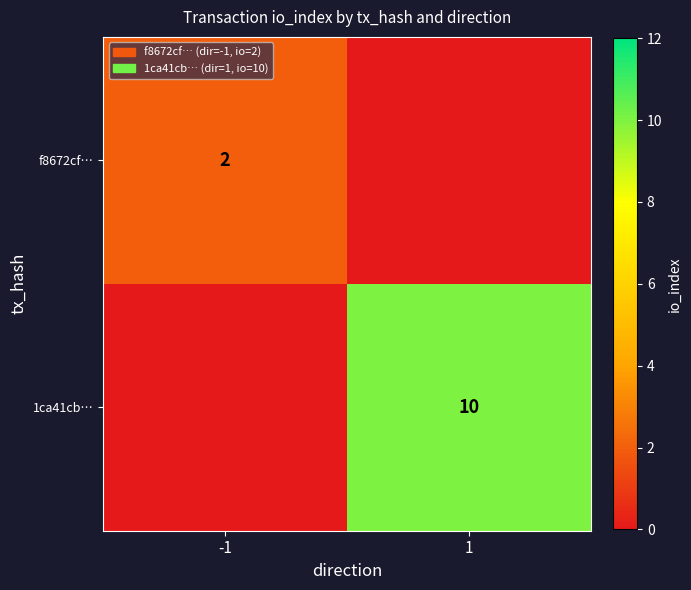

Is the value of f8672cf… at -1 greater than the value of 1ca41cb… at 1?

No